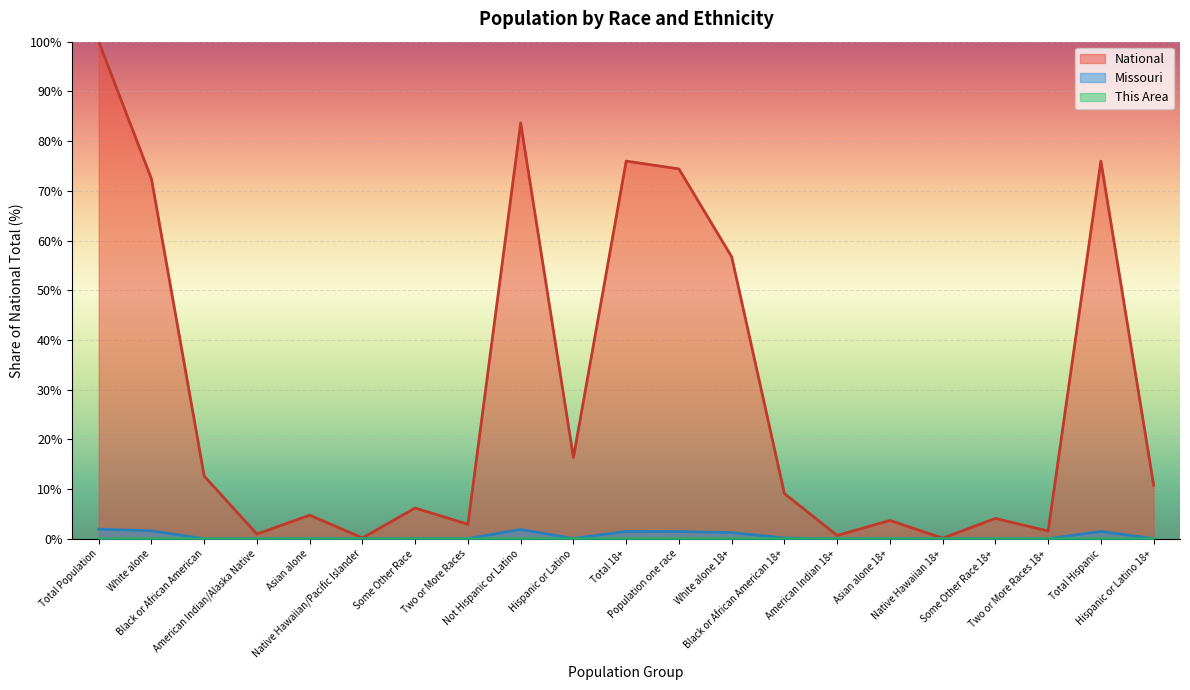

Which series changed the most between Asian alone 18+ and Some Other Race 18+?

National